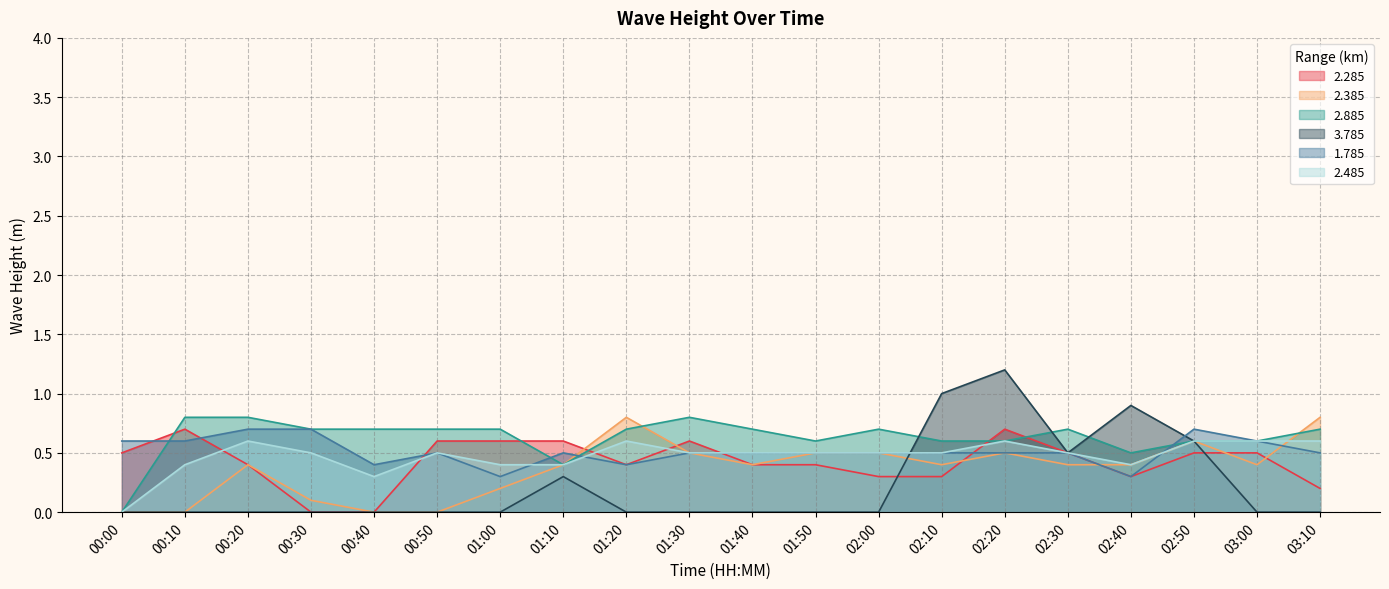

How many lines are shown in the chart?

6